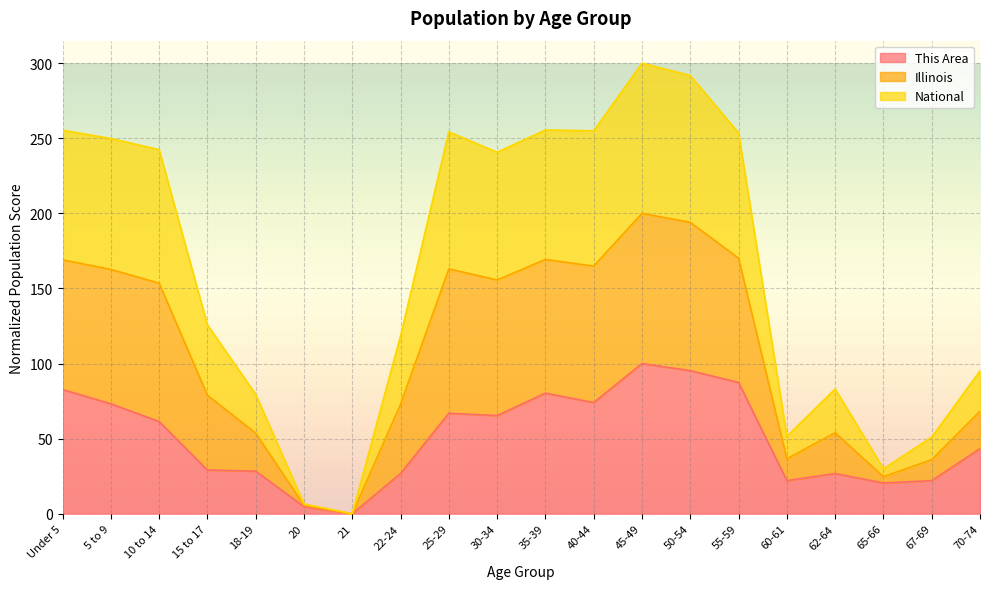

True or false: This Area and Illinois intersect in this chart.

False